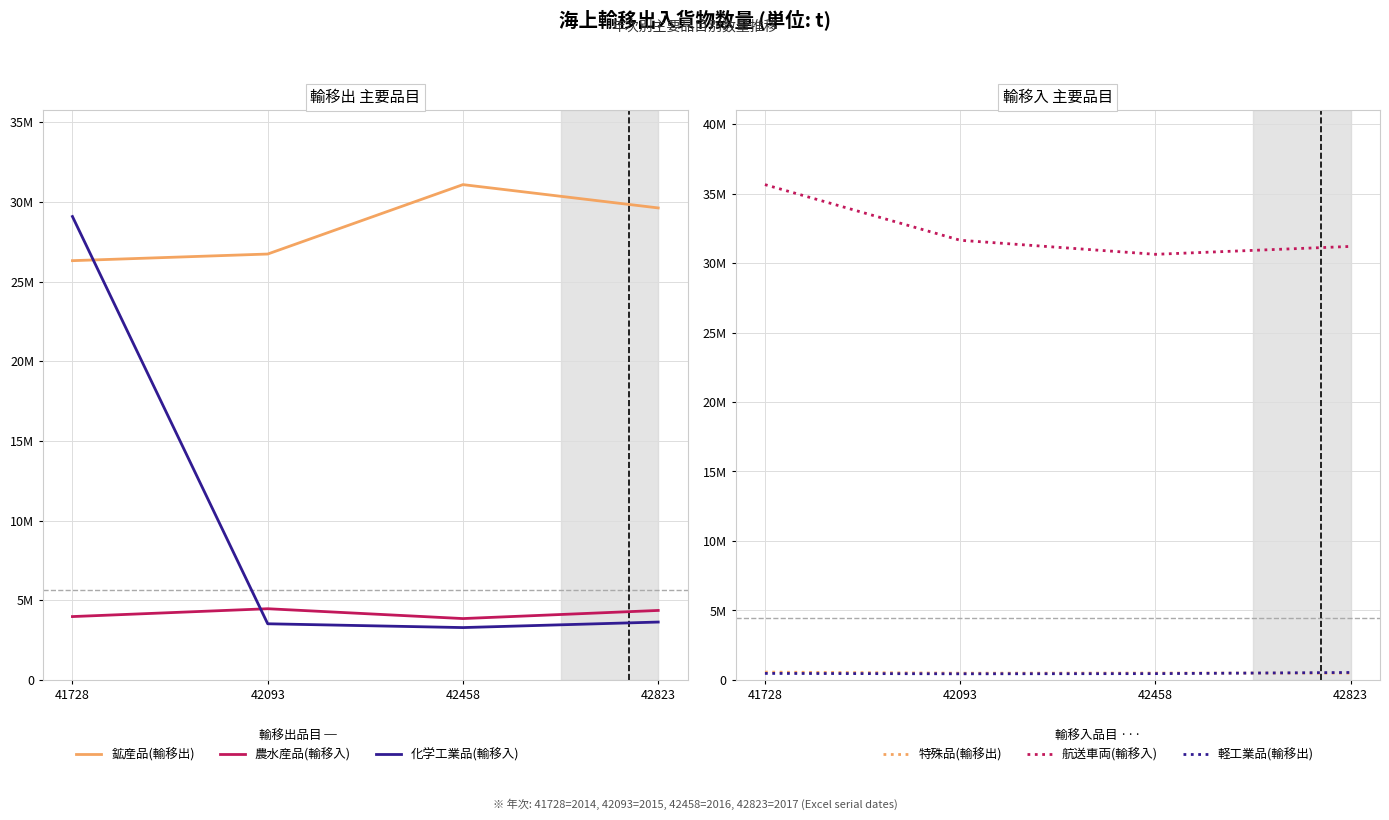

Reading left to right, list all the values displayed in this chart.

鉱産品(輸移出): 26310753	26727542	31083998	29620484
農水産品(輸移入): 3972332	4464592	3847133	4357056
化学工業品(輸移入): 29081829	3520278	3281892	3628816
特殊品(輸移出): 557287	479912	488899	483971
航送車両(輸移入): 35650030	31644325	30632660	31201850
軽工業品(輸移出): 463829	436818	449142	531046